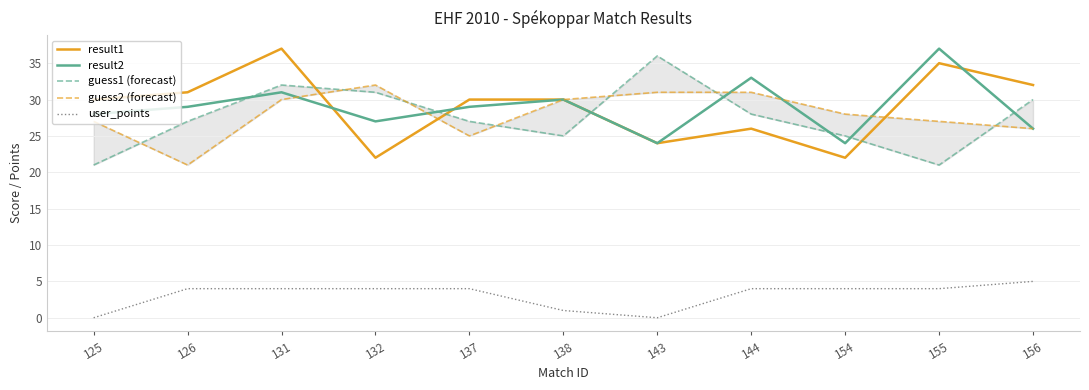

Which has a higher value, 131 or 155?

131